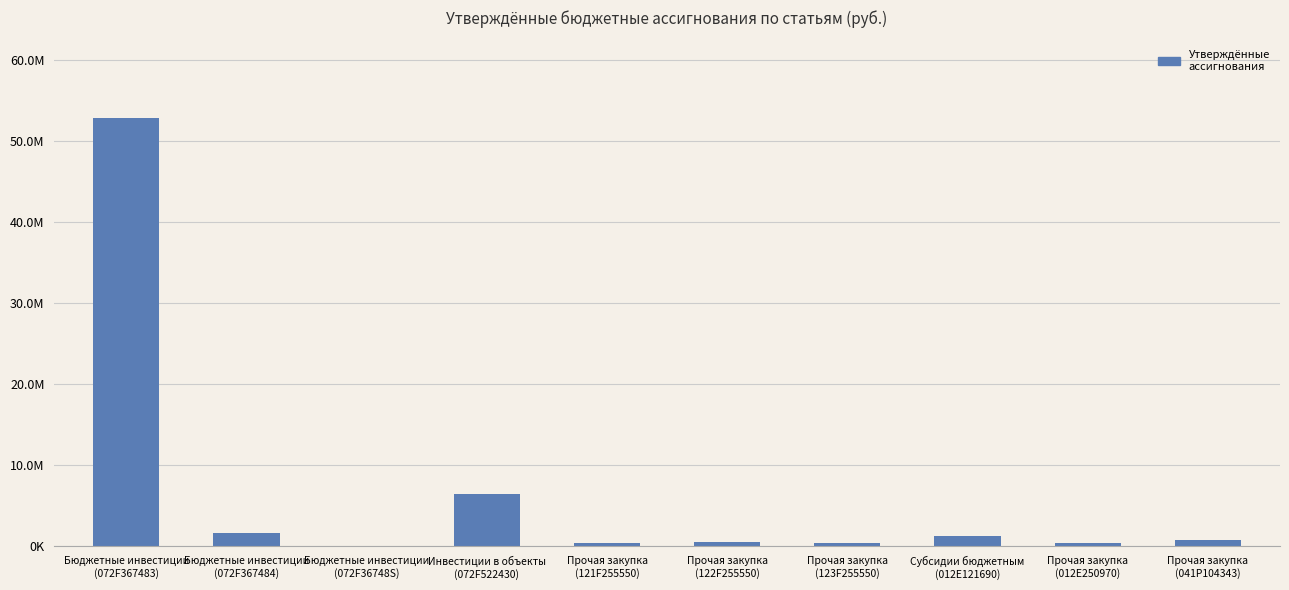

What is the smallest value displayed?

35773.8